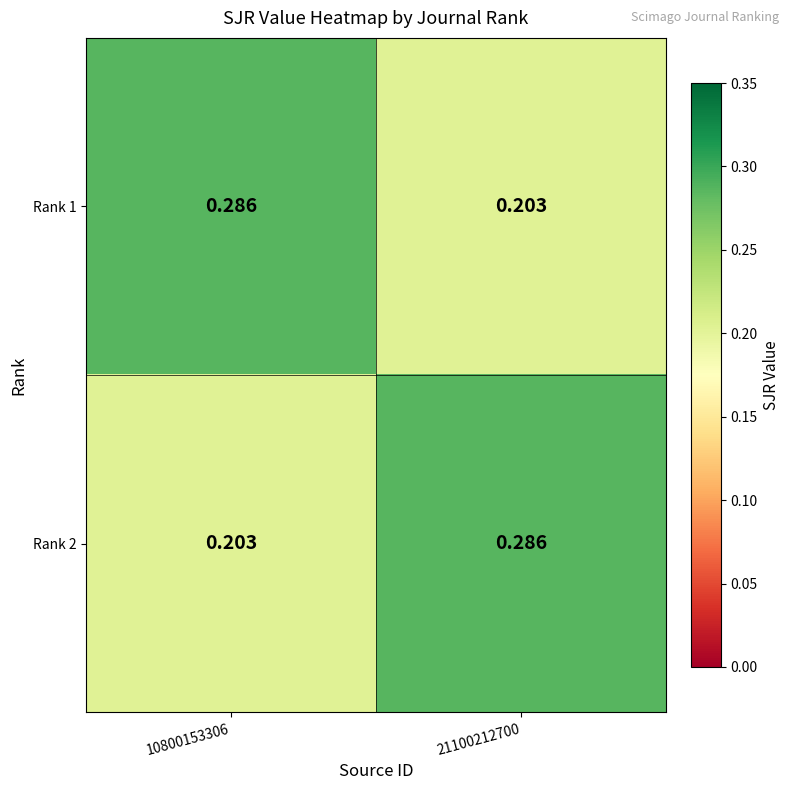

Is the value of Rank 2 at 10800153306 greater than the value of Rank 1 at 10800153306?

No